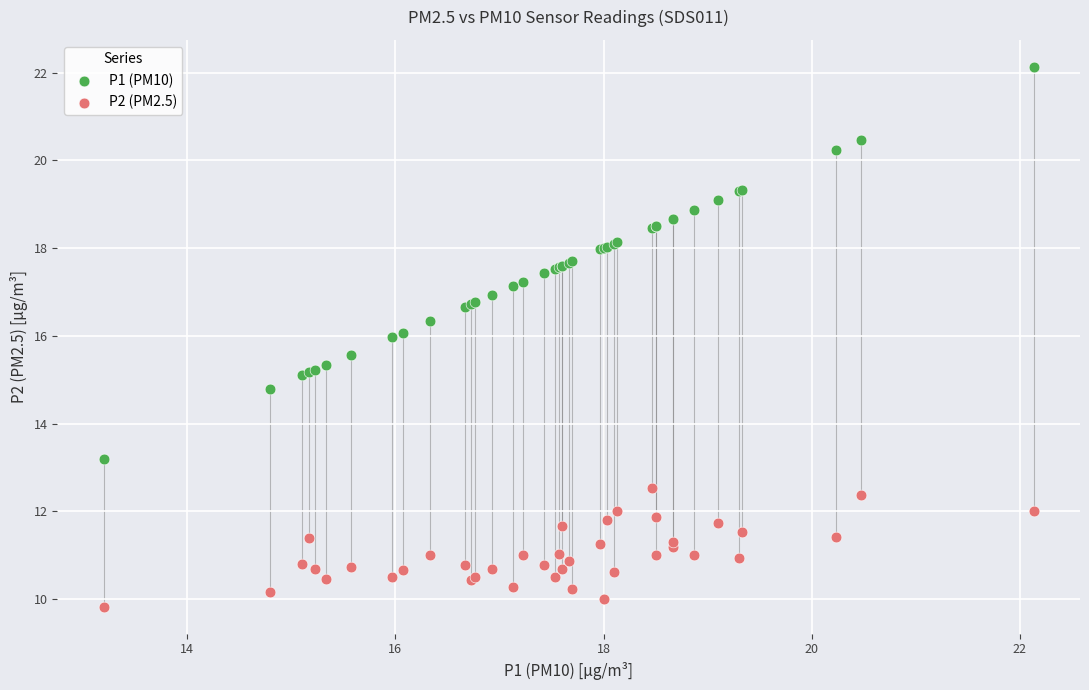

What is the X range (max minus min) for the scatter plot?

8.9